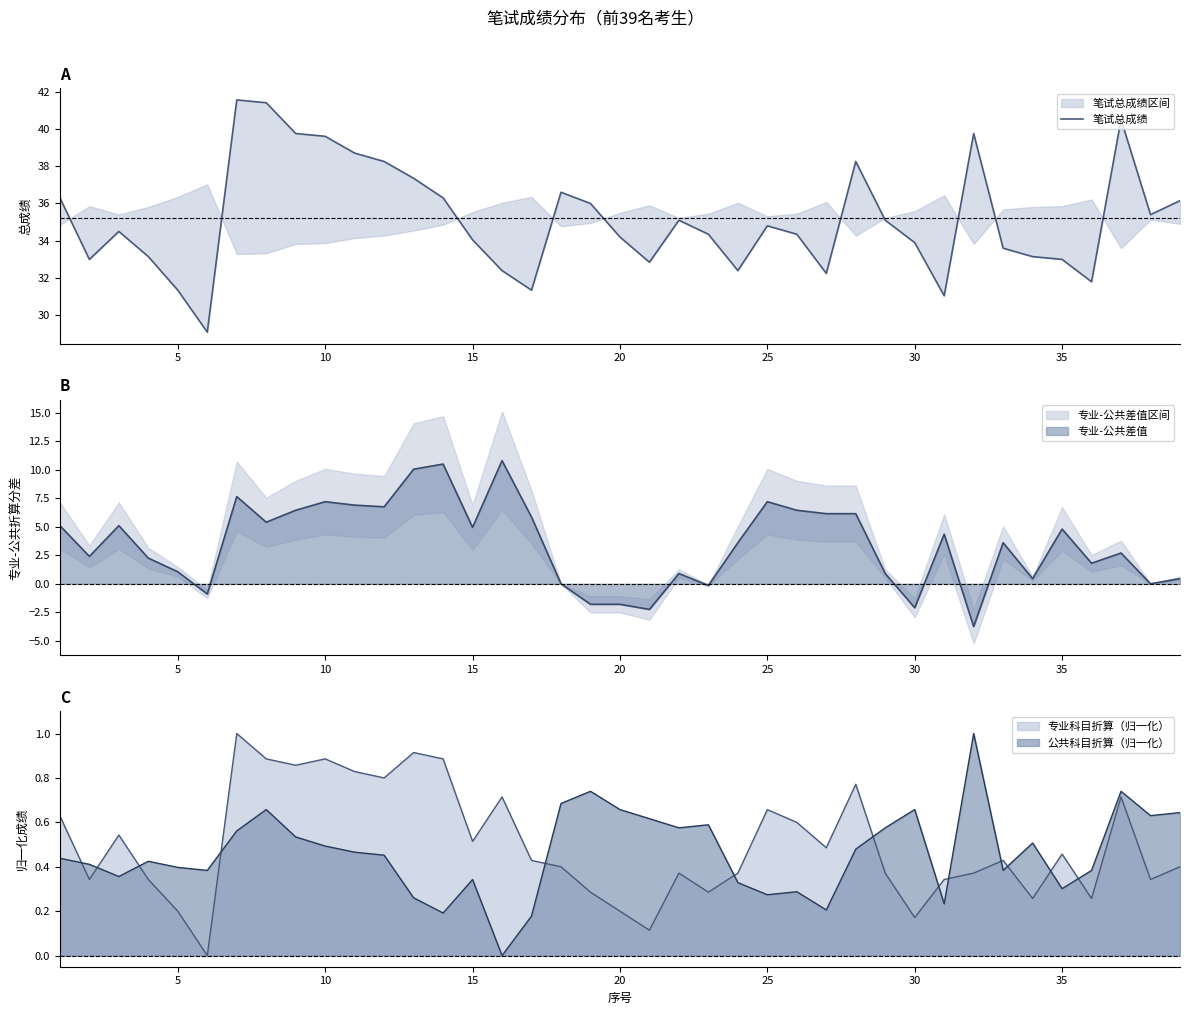

The 专业-公共差值 series shows 3.9 at 10. True or false?

False